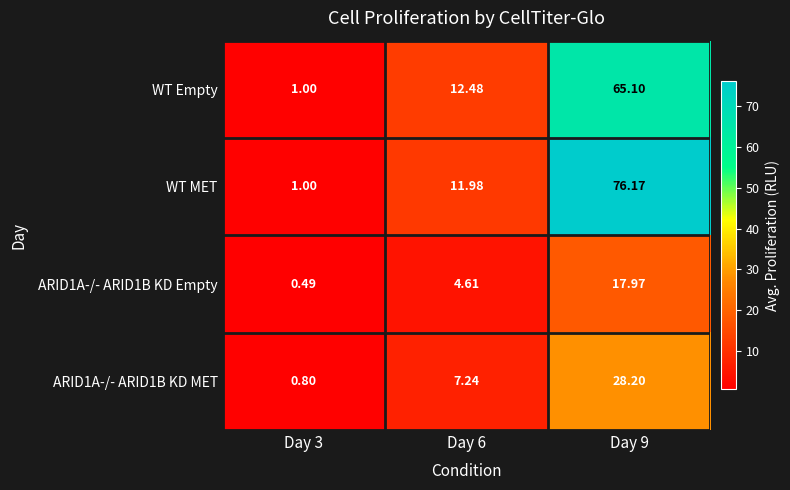

Is the value of WT MET at Day 9 greater than the value of ARID1A-/- ARID1B KD MET at Day 9?

Yes